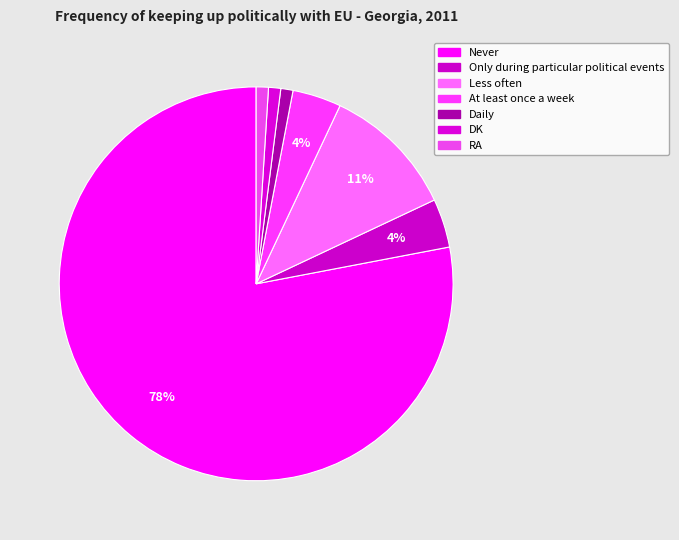

What is the largest slice in the pie chart?

Never